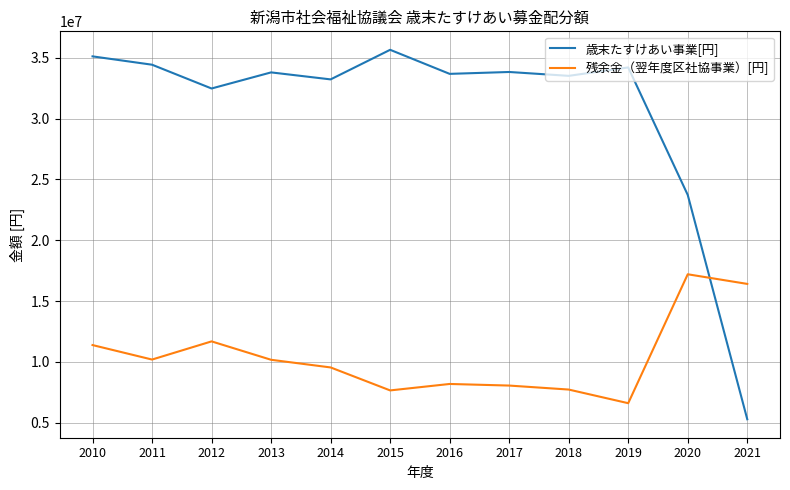

At which label does 残余金（翌年度区社協事業）[円] reach its minimum?

2019